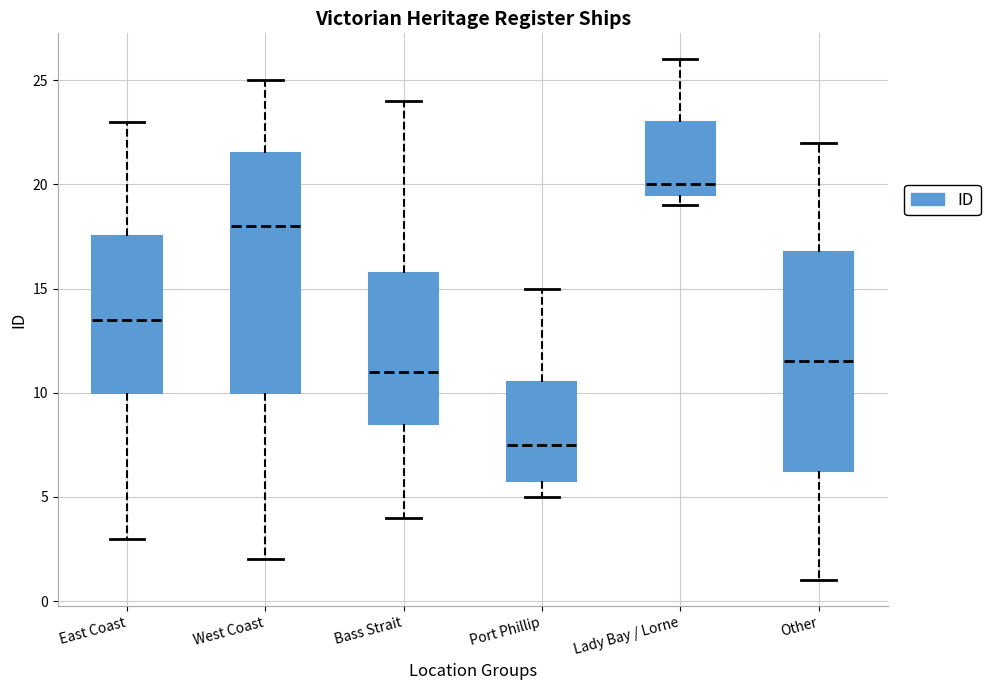

Reading left to right, read every box against the y-axis: the position of its median line, the range the box covers, and the ends of its whiskers. The values are not printed on the chart, so give them approximately, as read against the axis.

East Coast: median 13.5, box 10.0 to 17.5, whiskers 3.0 to 23.0
West Coast: median 18.0, box 10.0 to 21.5, whiskers 2.0 to 25.0
Bass Strait: median 11.0, box 8.5 to 16.0, whiskers 4.0 to 24.0
Port Phillip: median 7.5, box 6.0 to 10.5, whiskers 5.0 to 15.0
Lady Bay / Lorne: median 20.0, box 19.5 to 23.0, whiskers 19.0 to 26.0
Other: median 11.5, box 6.5 to 17.0, whiskers 1.0 to 22.0